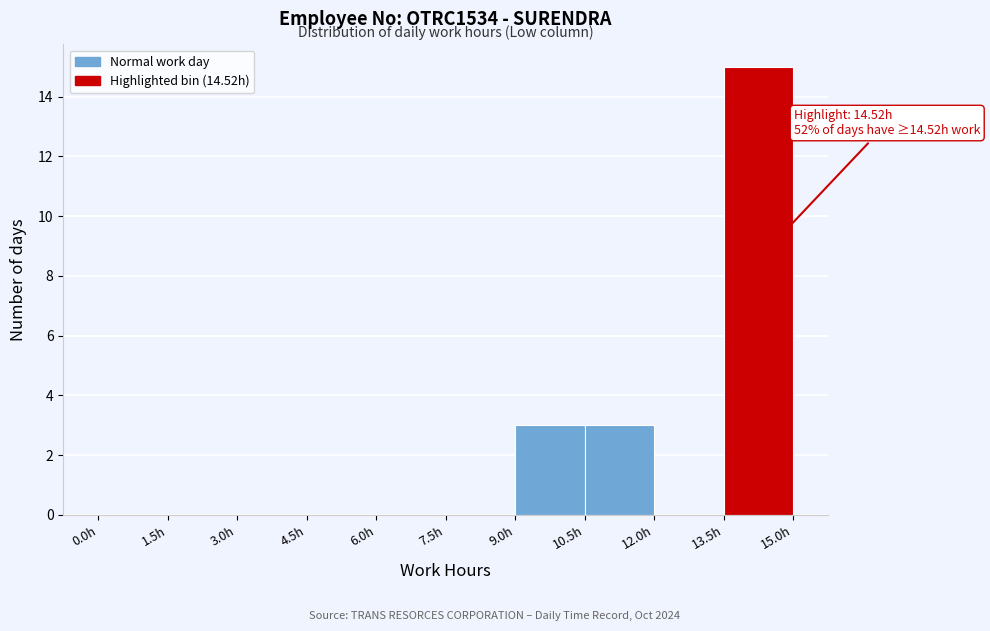

Over which range of the x-axis is the bar tallest?

13.5 to 15.0